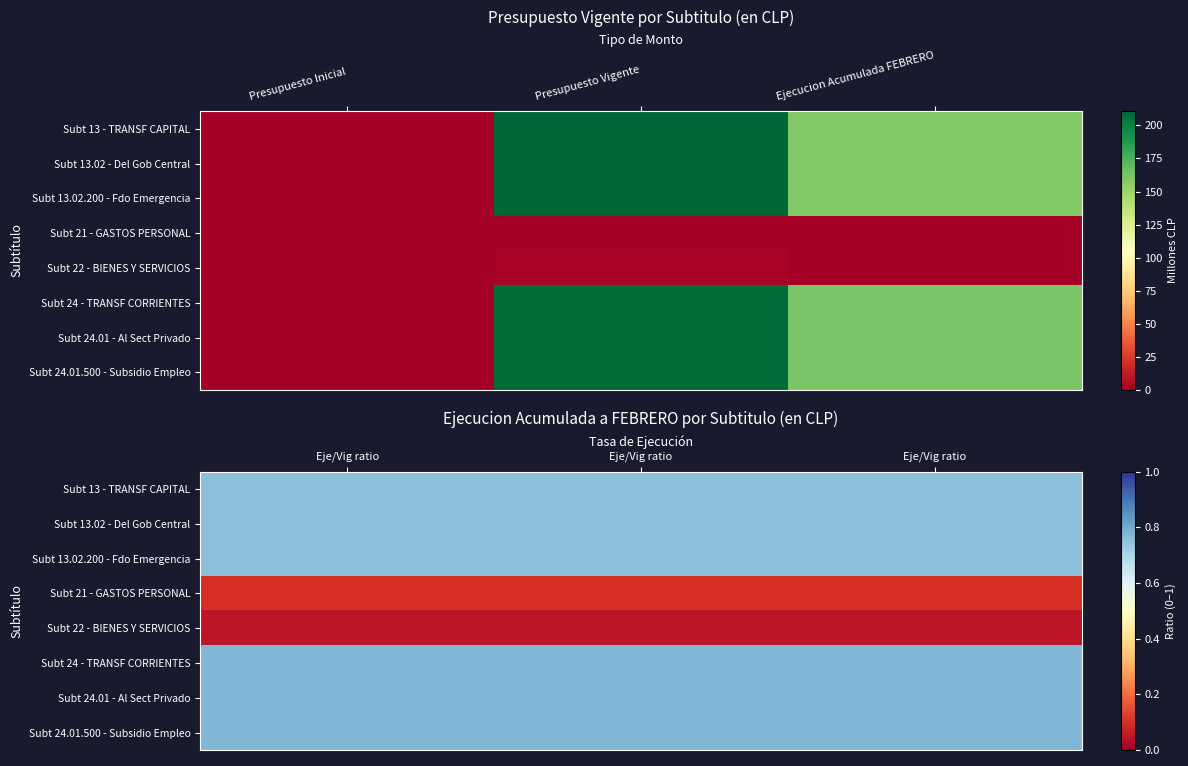

True or false: Subt 24 - TRANSF CORRIENTES has a value of 0.8 at Eje/Vig ratio.

True